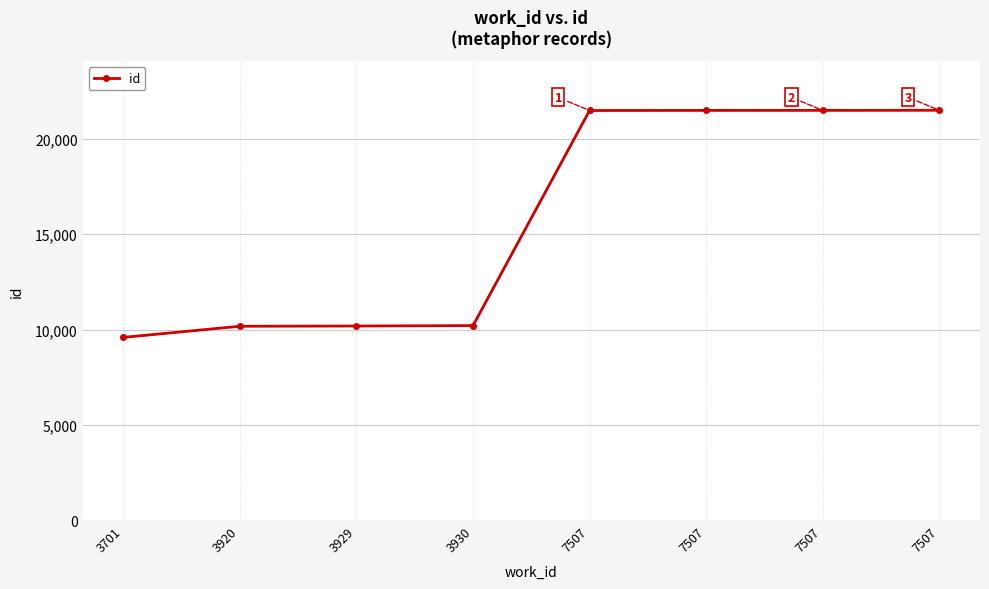

What is the value of the 5th point from the left?

21496